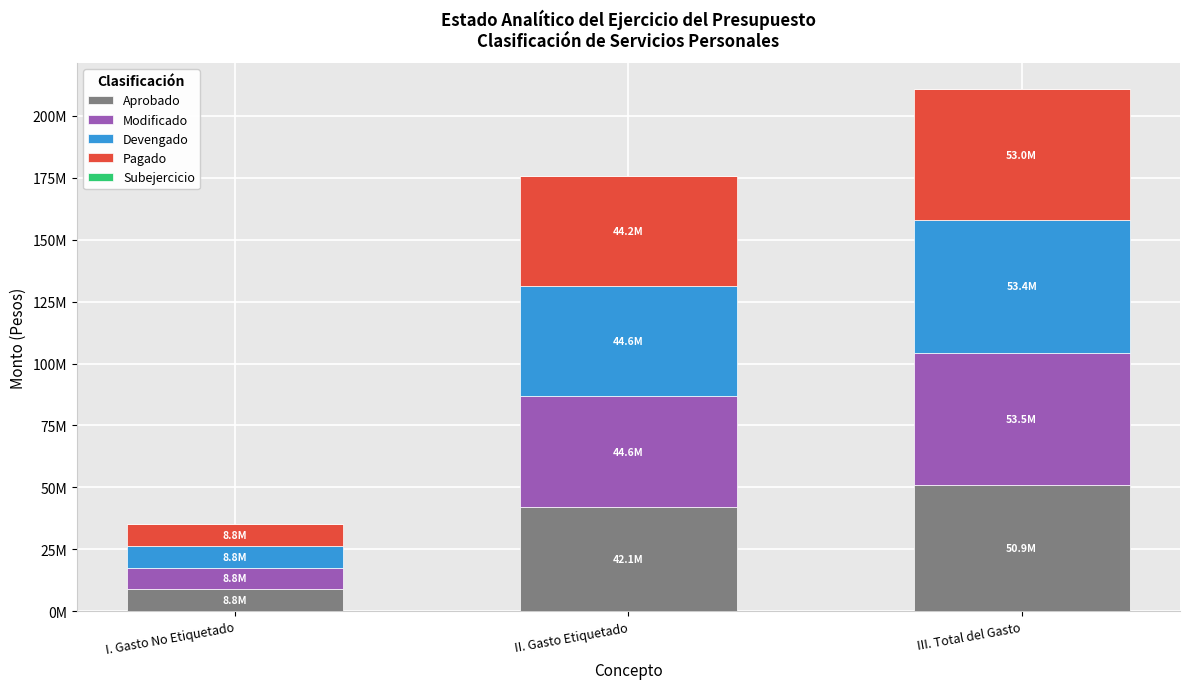

Are the bars grouped side by side (vs. stacked)?

No